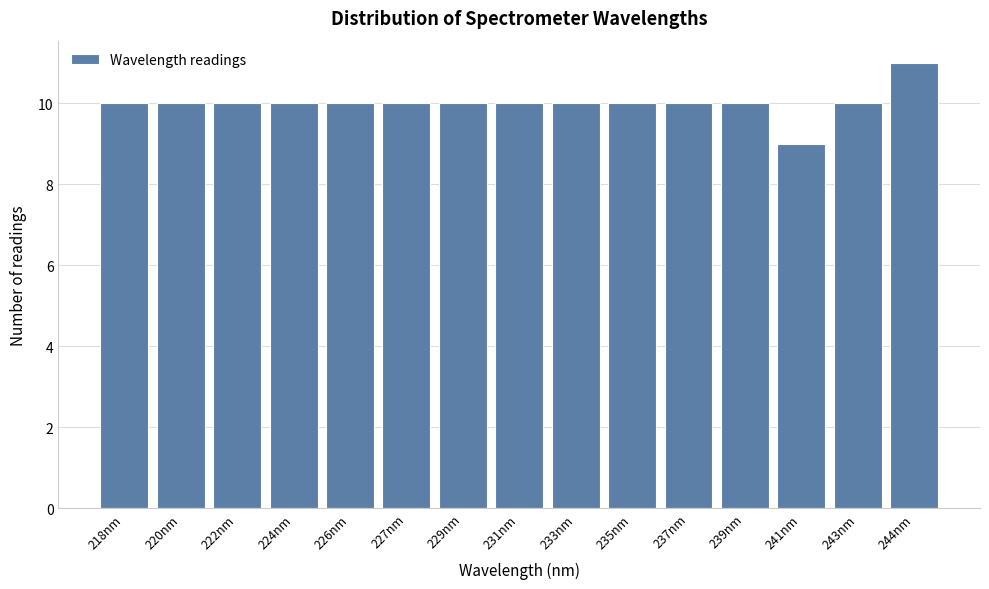

Reading left to right, transcribe all the data shown in this chart.

218nm=10	220nm=10	222nm=10	224nm=10	226nm=10	227nm=10	229nm=10	231nm=10	233nm=10	235nm=10	237nm=10	239nm=10	241nm=9	243nm=10	244nm=11